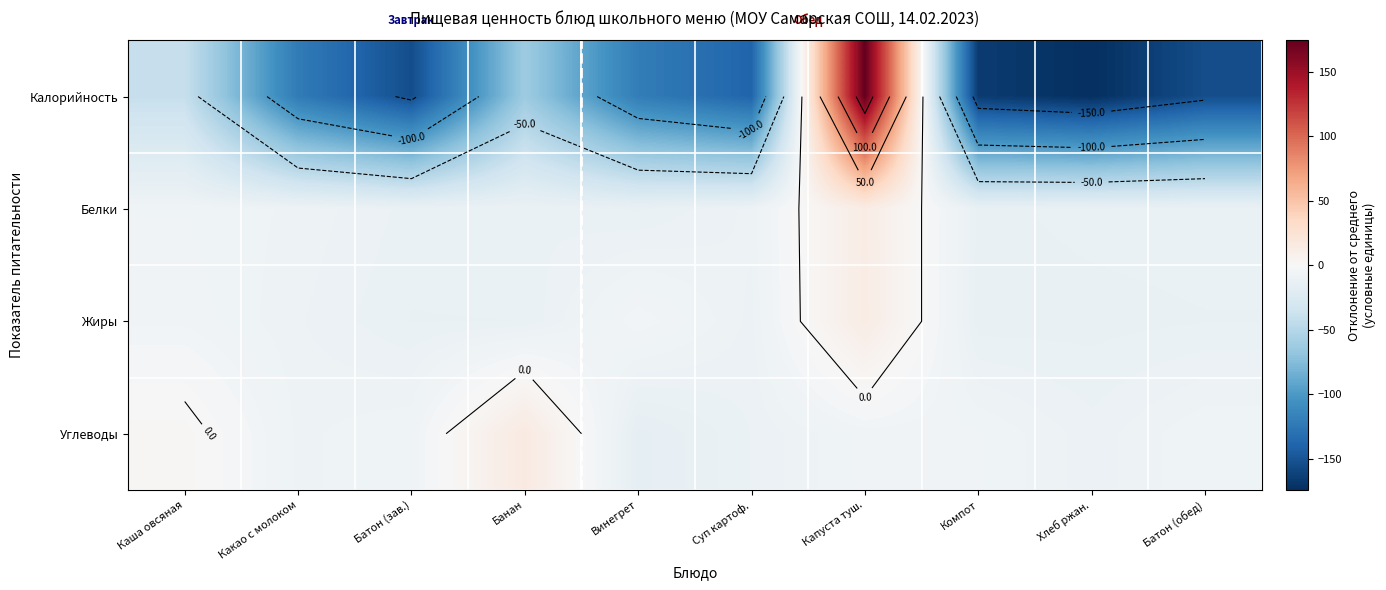

Between Батон (зав.) and Суп картоф., which series saw the biggest shift?

Калорийность